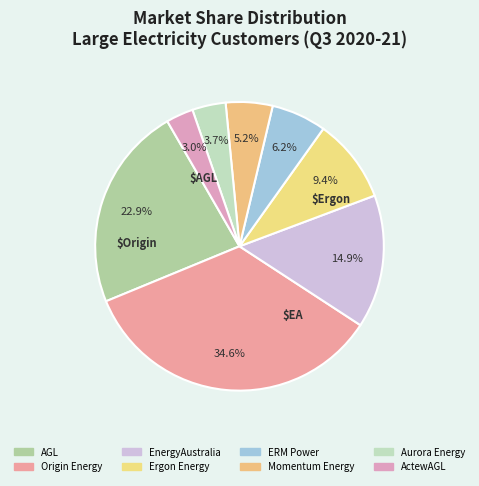

Count the number of slices in the pie.

8